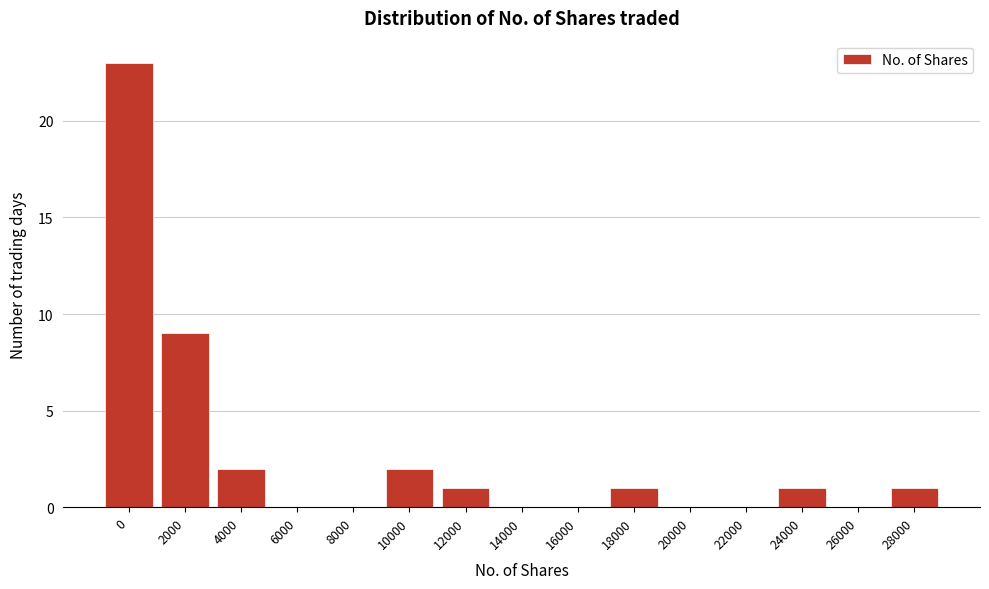

Reading right to left, extract all data points from this chart.

28000=1	26000=0	24000=1	22000=0	20000=0	18000=1	16000=0	14000=0	12000=1	10000=2	8000=0	6000=0	4000=2	2000=9	0=23